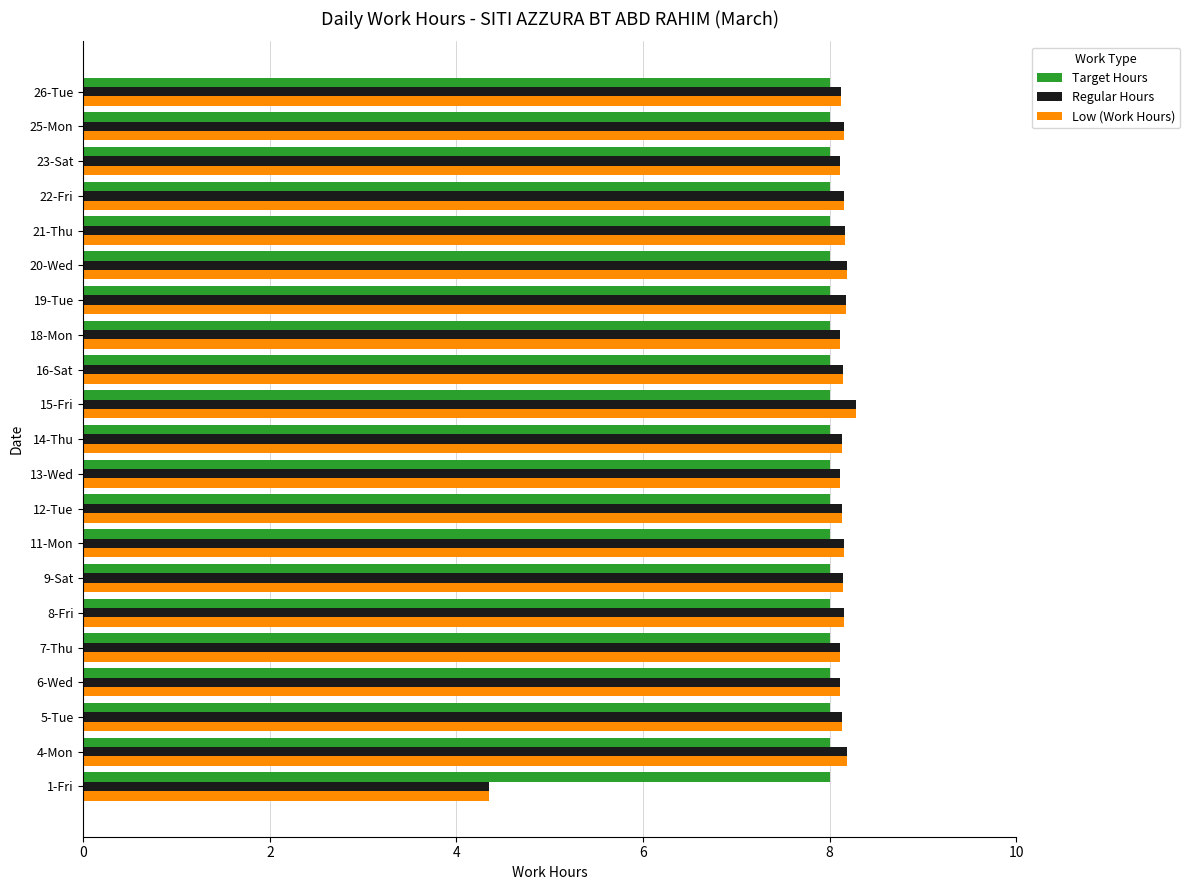

True or false: Regular Hours has a value of 8.2 at 25-Mon.

True